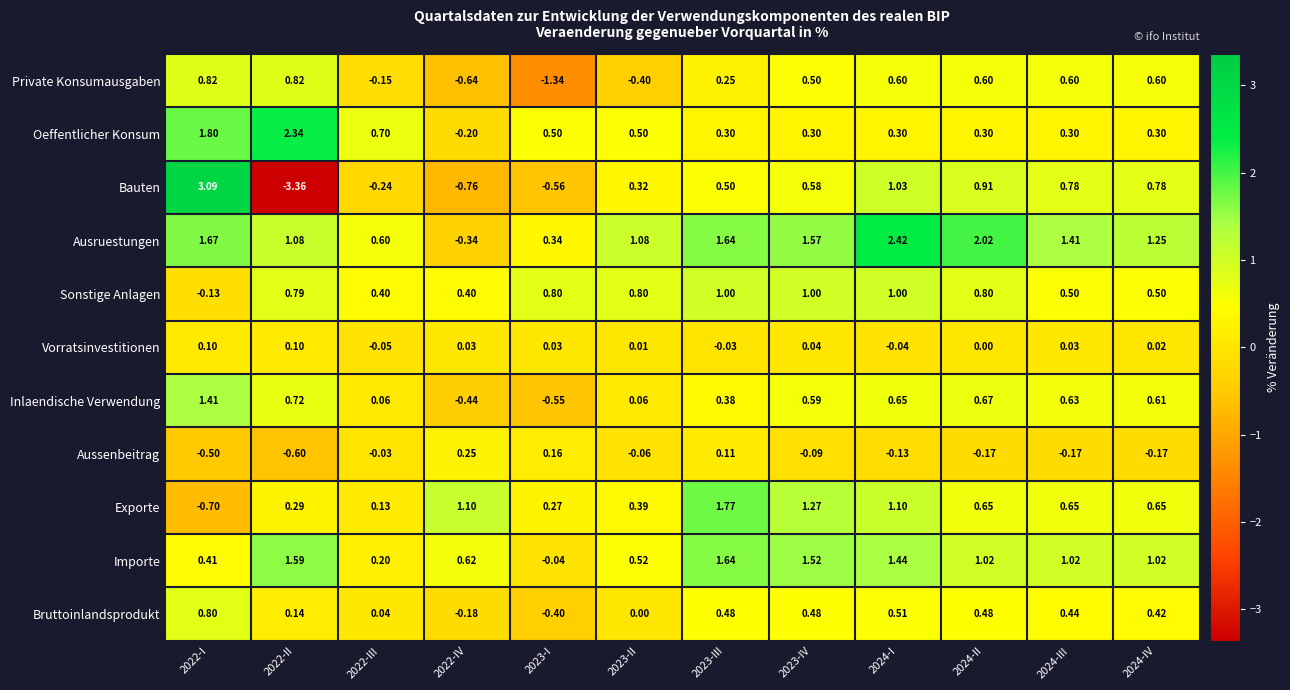

Rank the series at 2023-IV from highest to lowest value.

Ausruestungen, Importe, Exporte, Sonstige Anlagen, Inlaendische Verwendung, Bauten, Private Konsumausgaben, Bruttoinlandsprodukt, Oeffentlicher Konsum, Vorratsinvestitionen, Aussenbeitrag